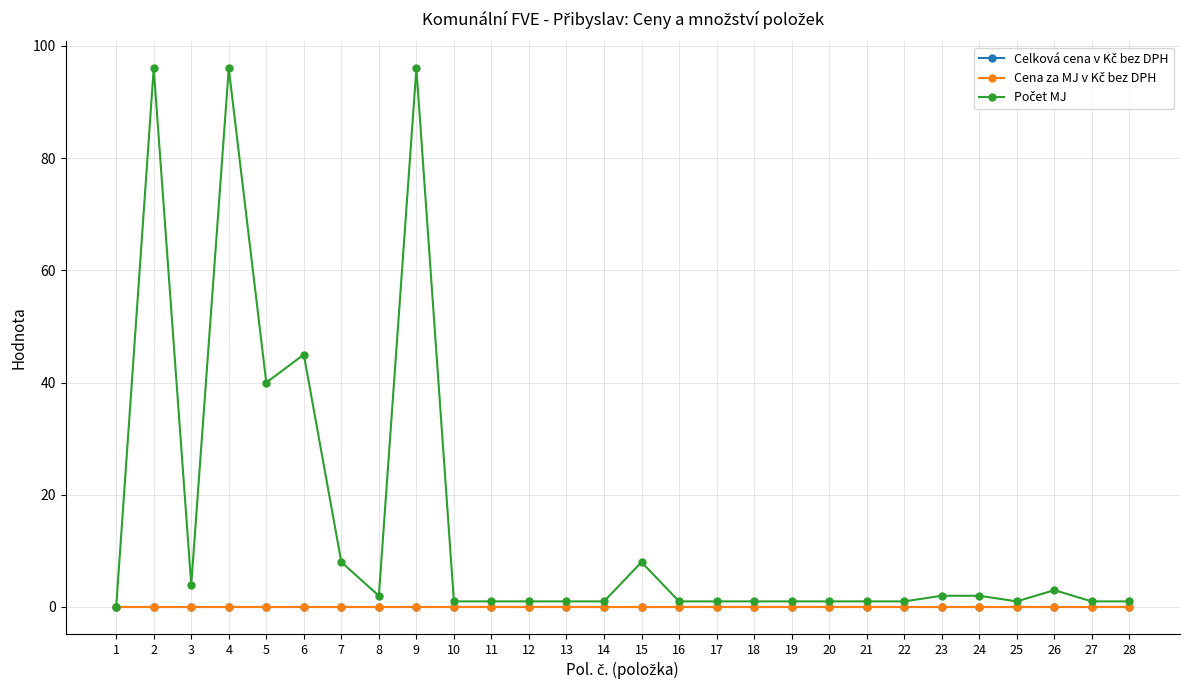

At which label is Cena za MJ v Kč bez DPH closest to 0?

1